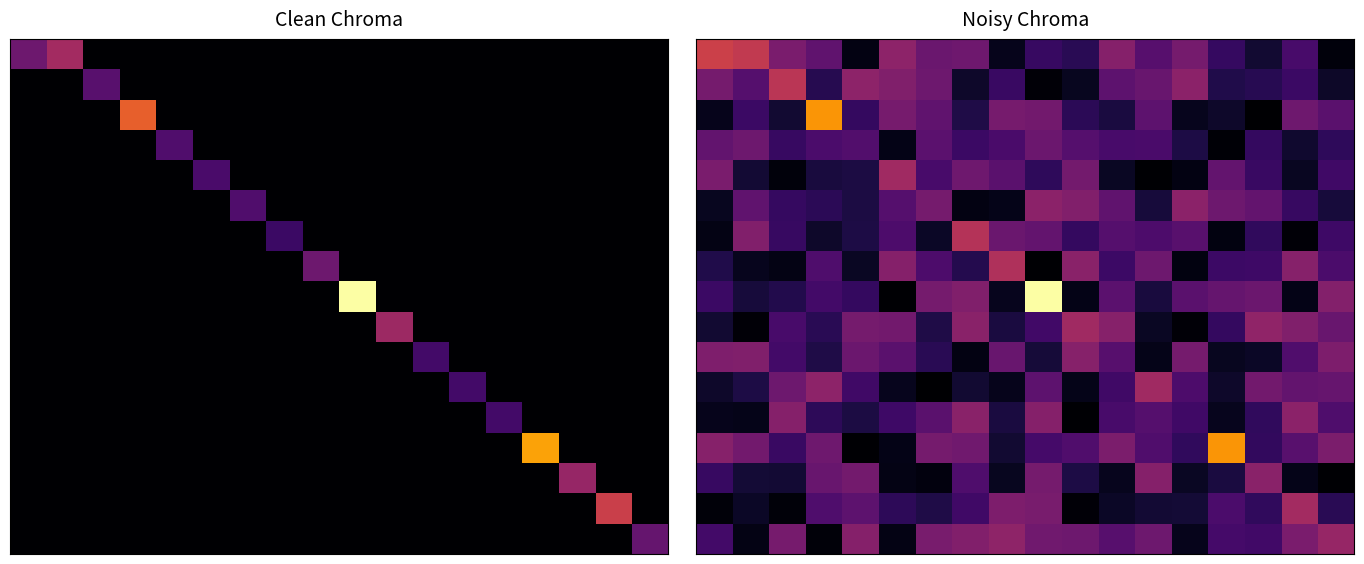

How many series are shown in this chart?

17